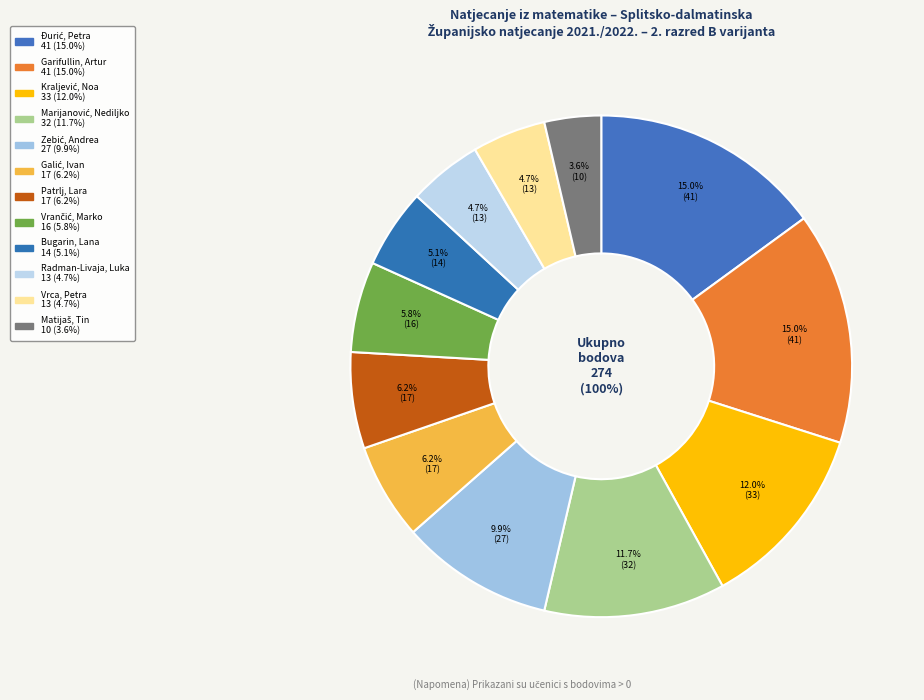

Is it true that Galić, Ivan is 6% of the pie?

True